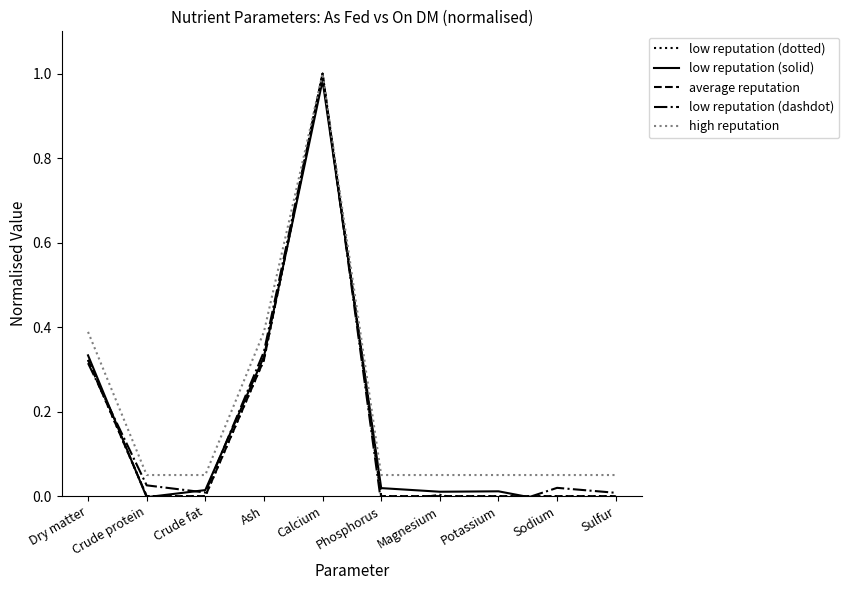

True or false: low reputation (dashdot) has a value of -0.0 at Potassium.

False